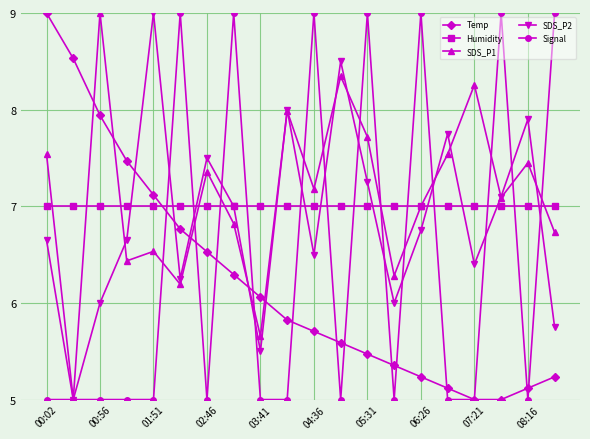

What is the difference between the maximum and second lowest values in the Temp series?

4.0